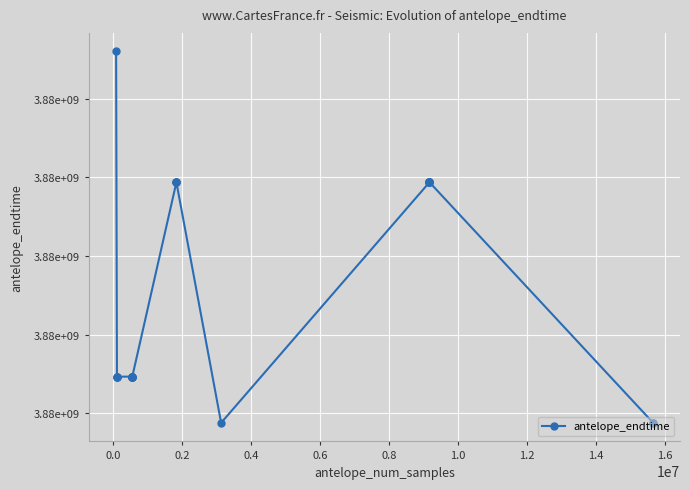

What is the minimum value shown in the chart?

3877537532.1